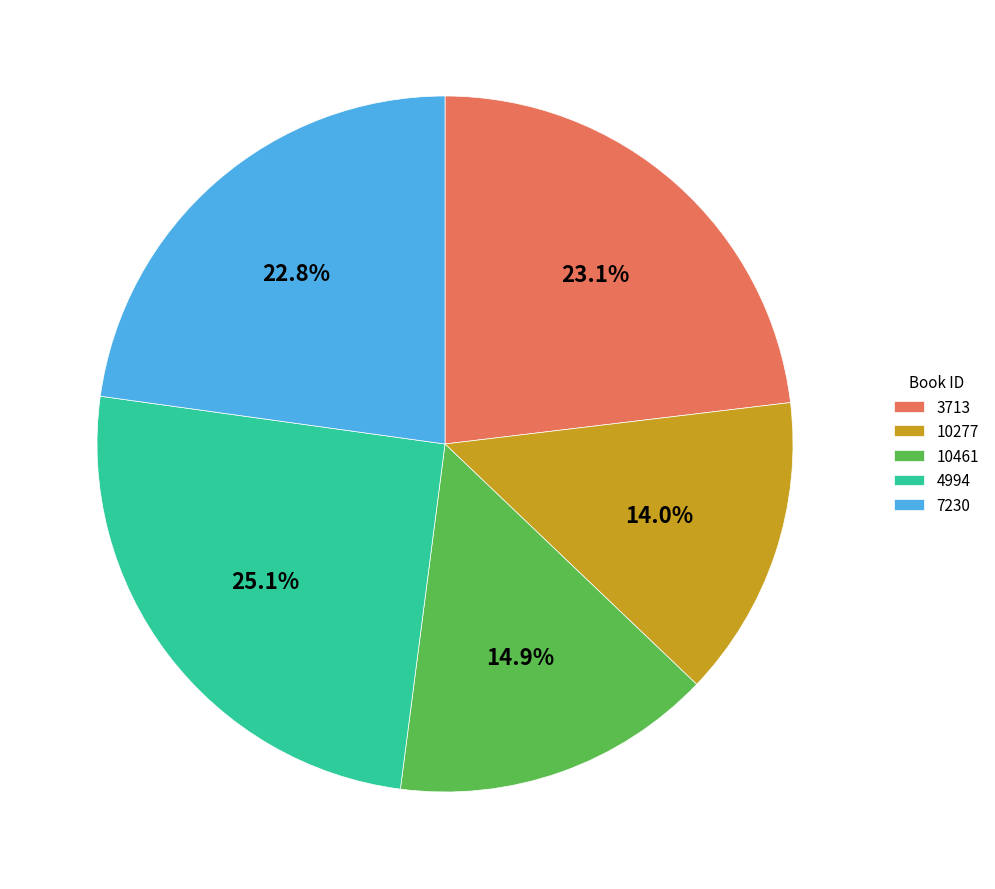

Does 3713 account for over 50% of the chart?

No